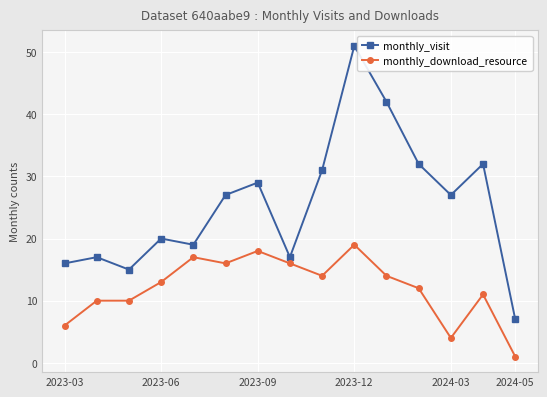

What is the difference between the second highest and second lowest values in the monthly_visit series?

27